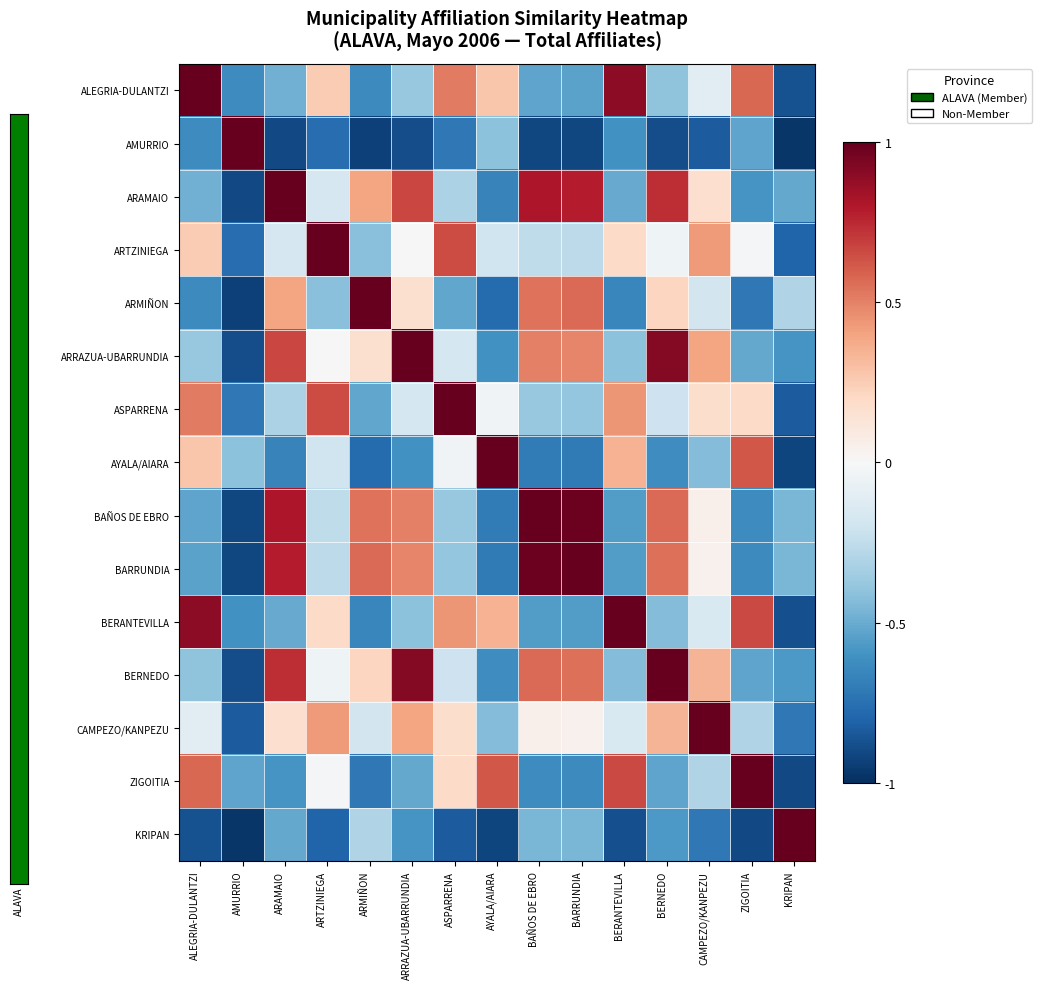

Reading left to right, what are all the values shown in this chart?

ALEGRIA-DULANTZI: ALEGRIA-DULANTZI=1.0	AMURRIO=-0.6	ARAMAIO=-0.5	ARTZINIEGA=0.3	ARMIÑON=-0.6	ARRAZUA-UBARRUNDIA=-0.4	ASPARRENA=0.5	AYALA/AIARA=0.3	BAÑOS DE EBRO=-0.5	BARRUNDIA=-0.5	BERANTEVILLA=0.9	BERNEDO=-0.4	CAMPEZO/KANPEZU=-0.1	ZIGOITIA=0.6	KRIPAN=-0.9
AMURRIO: ALEGRIA-DULANTZI=-0.6	AMURRIO=1.0	ARAMAIO=-0.9	ARTZINIEGA=-0.8	ARMIÑON=-0.9	ARRAZUA-UBARRUNDIA=-0.9	ASPARRENA=-0.7	AYALA/AIARA=-0.4	BAÑOS DE EBRO=-0.9	BARRUNDIA=-0.9	BERANTEVILLA=-0.6	BERNEDO=-0.9	CAMPEZO/KANPEZU=-0.8	ZIGOITIA=-0.5	KRIPAN=-1.0
ARAMAIO: ALEGRIA-DULANTZI=-0.5	AMURRIO=-0.9	ARAMAIO=1.0	ARTZINIEGA=-0.2	ARMIÑON=0.4	ARRAZUA-UBARRUNDIA=0.7	ASPARRENA=-0.3	AYALA/AIARA=-0.7	BAÑOS DE EBRO=0.8	BARRUNDIA=0.8	BERANTEVILLA=-0.5	BERNEDO=0.7	CAMPEZO/KANPEZU=0.2	ZIGOITIA=-0.6	KRIPAN=-0.5
ARTZINIEGA: ALEGRIA-DULANTZI=0.3	AMURRIO=-0.8	ARAMAIO=-0.2	ARTZINIEGA=1.0	ARMIÑON=-0.4	ARRAZUA-UBARRUNDIA=-0.0	ASPARRENA=0.7	AYALA/AIARA=-0.2	BAÑOS DE EBRO=-0.3	BARRUNDIA=-0.3	BERANTEVILLA=0.2	BERNEDO=-0.0	CAMPEZO/KANPEZU=0.4	ZIGOITIA=-0.0	KRIPAN=-0.8
ARMIÑON: ALEGRIA-DULANTZI=-0.6	AMURRIO=-0.9	ARAMAIO=0.4	ARTZINIEGA=-0.4	ARMIÑON=1.0	ARRAZUA-UBARRUNDIA=0.2	ASPARRENA=-0.5	AYALA/AIARA=-0.8	BAÑOS DE EBRO=0.5	BARRUNDIA=0.6	BERANTEVILLA=-0.7	BERNEDO=0.2	CAMPEZO/KANPEZU=-0.2	ZIGOITIA=-0.7	KRIPAN=-0.3
ARRAZUA-UBARRUNDIA: ALEGRIA-DULANTZI=-0.4	AMURRIO=-0.9	ARAMAIO=0.7	ARTZINIEGA=-0.0	ARMIÑON=0.2	ARRAZUA-UBARRUNDIA=1.0	ASPARRENA=-0.2	AYALA/AIARA=-0.6	BAÑOS DE EBRO=0.5	BARRUNDIA=0.5	BERANTEVILLA=-0.4	BERNEDO=0.9	CAMPEZO/KANPEZU=0.4	ZIGOITIA=-0.5	KRIPAN=-0.6
ASPARRENA: ALEGRIA-DULANTZI=0.5	AMURRIO=-0.7	ARAMAIO=-0.3	ARTZINIEGA=0.7	ARMIÑON=-0.5	ARRAZUA-UBARRUNDIA=-0.2	ASPARRENA=1.0	AYALA/AIARA=-0.0	BAÑOS DE EBRO=-0.4	BARRUNDIA=-0.4	BERANTEVILLA=0.4	BERNEDO=-0.2	CAMPEZO/KANPEZU=0.2	ZIGOITIA=0.2	KRIPAN=-0.8
AYALA/AIARA: ALEGRIA-DULANTZI=0.3	AMURRIO=-0.4	ARAMAIO=-0.7	ARTZINIEGA=-0.2	ARMIÑON=-0.8	ARRAZUA-UBARRUNDIA=-0.6	ASPARRENA=-0.0	AYALA/AIARA=1.0	BAÑOS DE EBRO=-0.7	BARRUNDIA=-0.7	BERANTEVILLA=0.3	BERNEDO=-0.6	CAMPEZO/KANPEZU=-0.4	ZIGOITIA=0.6	KRIPAN=-0.9
BAÑOS DE EBRO: ALEGRIA-DULANTZI=-0.5	AMURRIO=-0.9	ARAMAIO=0.8	ARTZINIEGA=-0.3	ARMIÑON=0.5	ARRAZUA-UBARRUNDIA=0.5	ASPARRENA=-0.4	AYALA/AIARA=-0.7	BAÑOS DE EBRO=1.0	BARRUNDIA=1.0	BERANTEVILLA=-0.6	BERNEDO=0.6	CAMPEZO/KANPEZU=0.1	ZIGOITIA=-0.6	KRIPAN=-0.5
BARRUNDIA: ALEGRIA-DULANTZI=-0.5	AMURRIO=-0.9	ARAMAIO=0.8	ARTZINIEGA=-0.3	ARMIÑON=0.6	ARRAZUA-UBARRUNDIA=0.5	ASPARRENA=-0.4	AYALA/AIARA=-0.7	BAÑOS DE EBRO=1.0	BARRUNDIA=1.0	BERANTEVILLA=-0.6	BERNEDO=0.6	CAMPEZO/KANPEZU=0.0	ZIGOITIA=-0.6	KRIPAN=-0.5
BERANTEVILLA: ALEGRIA-DULANTZI=0.9	AMURRIO=-0.6	ARAMAIO=-0.5	ARTZINIEGA=0.2	ARMIÑON=-0.7	ARRAZUA-UBARRUNDIA=-0.4	ASPARRENA=0.4	AYALA/AIARA=0.3	BAÑOS DE EBRO=-0.6	BARRUNDIA=-0.6	BERANTEVILLA=1.0	BERNEDO=-0.4	CAMPEZO/KANPEZU=-0.2	ZIGOITIA=0.7	KRIPAN=-0.9
BERNEDO: ALEGRIA-DULANTZI=-0.4	AMURRIO=-0.9	ARAMAIO=0.7	ARTZINIEGA=-0.0	ARMIÑON=0.2	ARRAZUA-UBARRUNDIA=0.9	ASPARRENA=-0.2	AYALA/AIARA=-0.6	BAÑOS DE EBRO=0.6	BARRUNDIA=0.6	BERANTEVILLA=-0.4	BERNEDO=1.0	CAMPEZO/KANPEZU=0.3	ZIGOITIA=-0.5	KRIPAN=-0.6
CAMPEZO/KANPEZU: ALEGRIA-DULANTZI=-0.1	AMURRIO=-0.8	ARAMAIO=0.2	ARTZINIEGA=0.4	ARMIÑON=-0.2	ARRAZUA-UBARRUNDIA=0.4	ASPARRENA=0.2	AYALA/AIARA=-0.4	BAÑOS DE EBRO=0.1	BARRUNDIA=0.0	BERANTEVILLA=-0.2	BERNEDO=0.3	CAMPEZO/KANPEZU=1.0	ZIGOITIA=-0.3	KRIPAN=-0.7
ZIGOITIA: ALEGRIA-DULANTZI=0.6	AMURRIO=-0.5	ARAMAIO=-0.6	ARTZINIEGA=-0.0	ARMIÑON=-0.7	ARRAZUA-UBARRUNDIA=-0.5	ASPARRENA=0.2	AYALA/AIARA=0.6	BAÑOS DE EBRO=-0.6	BARRUNDIA=-0.6	BERANTEVILLA=0.7	BERNEDO=-0.5	CAMPEZO/KANPEZU=-0.3	ZIGOITIA=1.0	KRIPAN=-0.9
KRIPAN: ALEGRIA-DULANTZI=-0.9	AMURRIO=-1.0	ARAMAIO=-0.5	ARTZINIEGA=-0.8	ARMIÑON=-0.3	ARRAZUA-UBARRUNDIA=-0.6	ASPARRENA=-0.8	AYALA/AIARA=-0.9	BAÑOS DE EBRO=-0.5	BARRUNDIA=-0.5	BERANTEVILLA=-0.9	BERNEDO=-0.6	CAMPEZO/KANPEZU=-0.7	ZIGOITIA=-0.9	KRIPAN=1.0